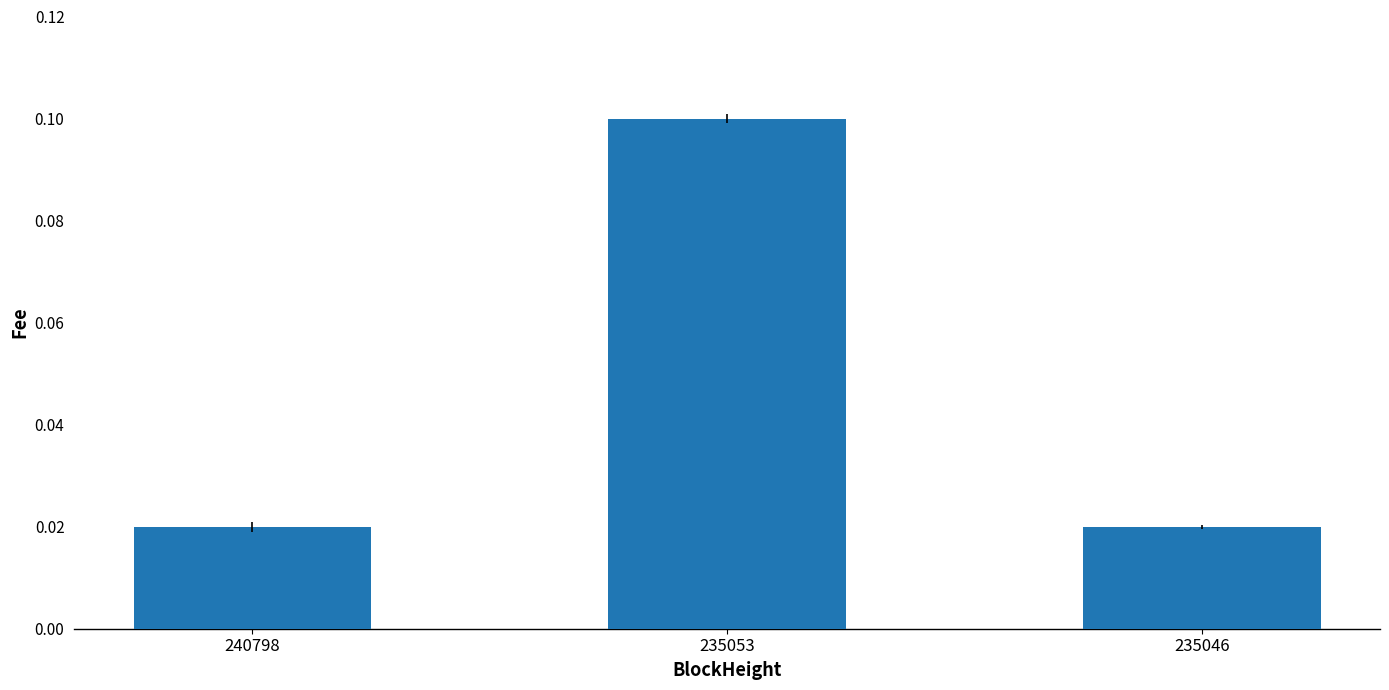

Between 235053 and 240798, which is larger?

235053